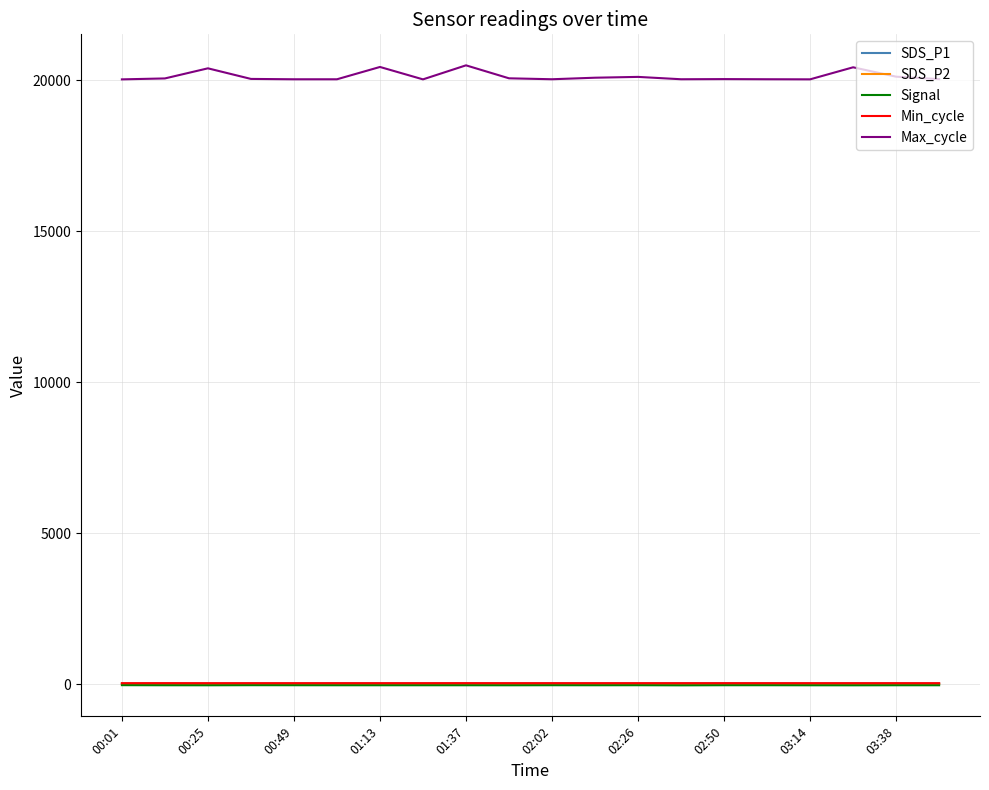

True or false: Min_cycle and Max_cycle cross at least once.

False